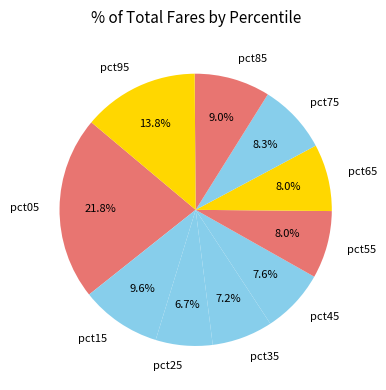

What is the largest slice in the pie chart?

pct05